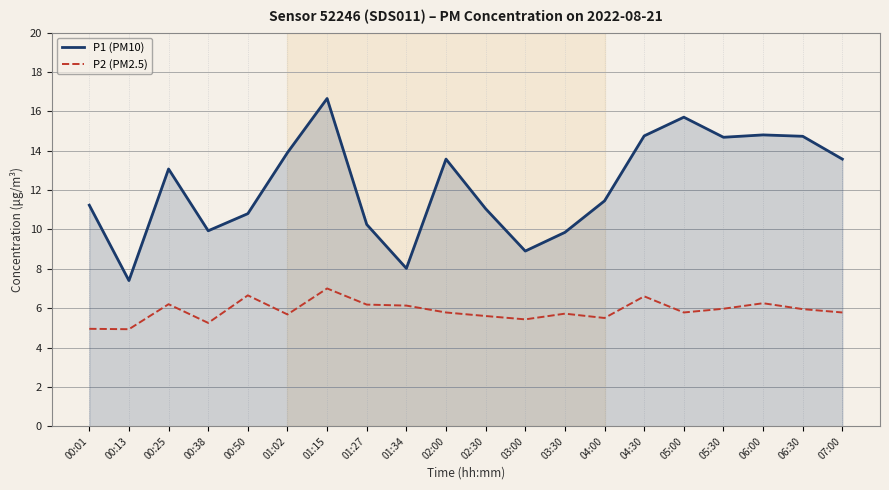

Rank the series by their average value, from highest to lowest.

P1 (PM10), P2 (PM2.5)